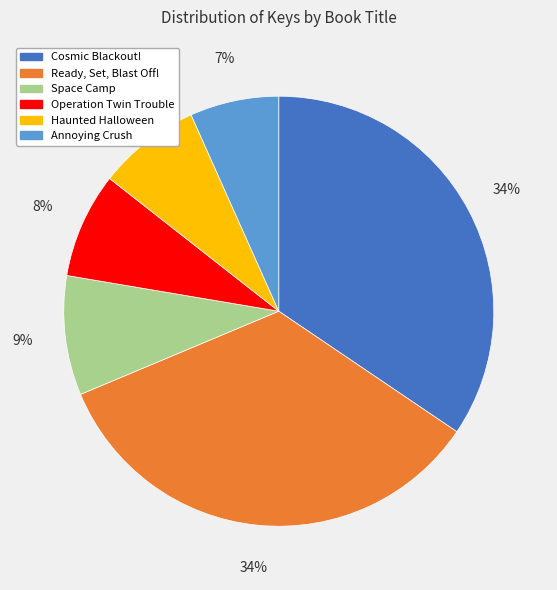

Which category has the smallest portion of the pie?

Annoying Crush